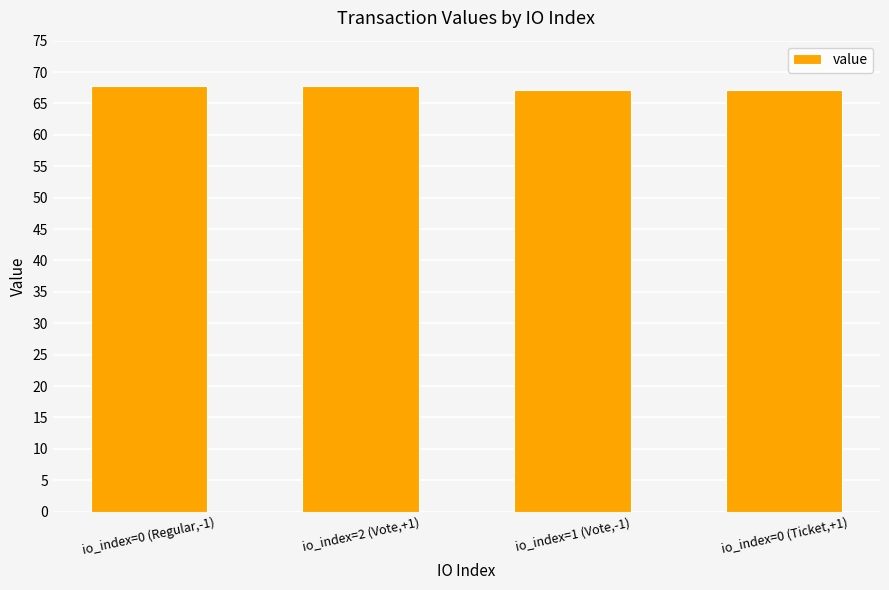

Count the number of categories in the chart.

4